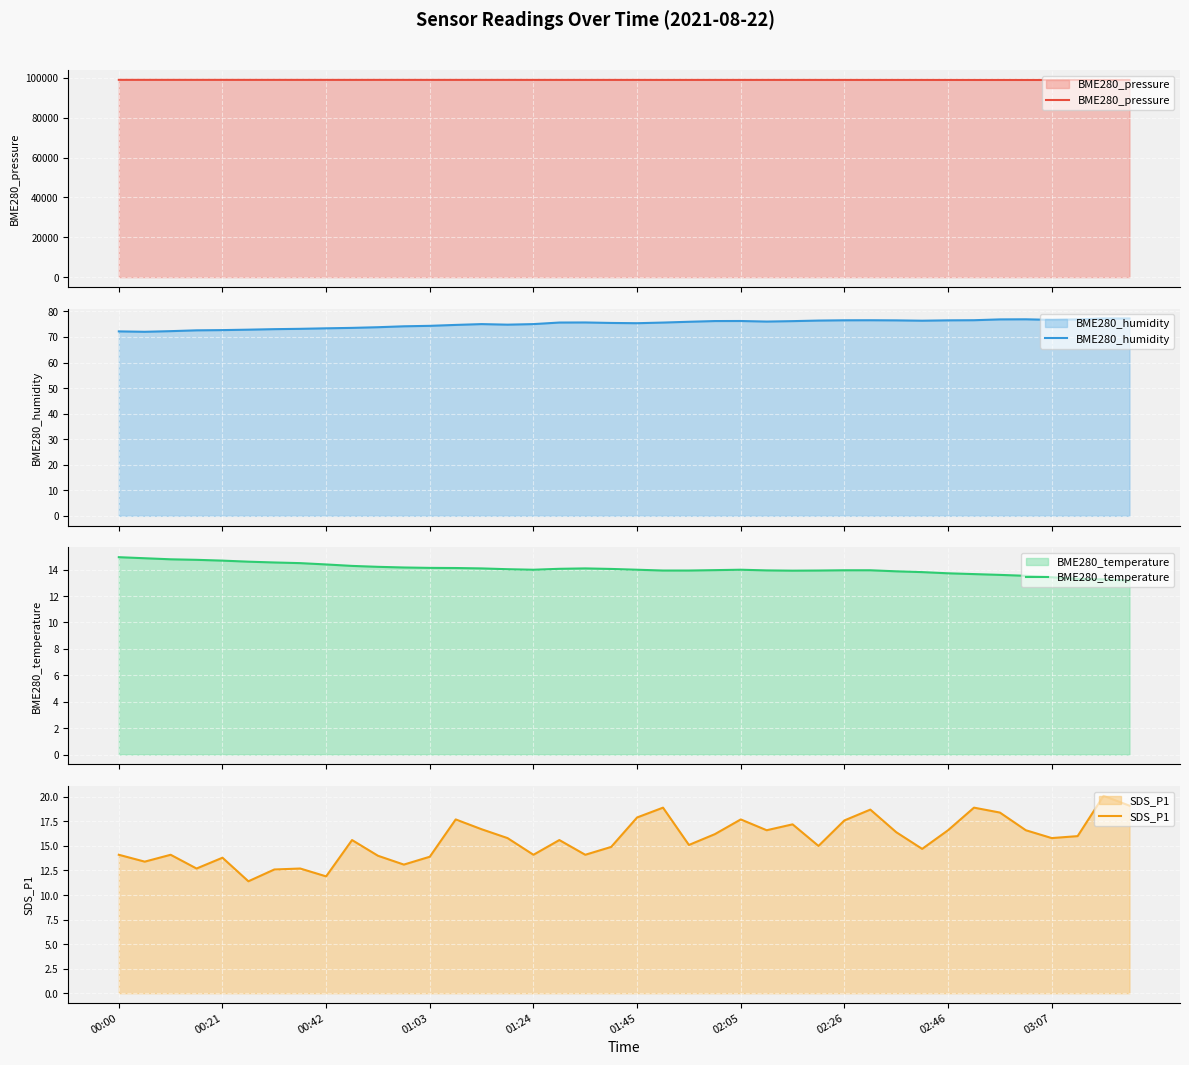

Reading right to left, what are all the values shown in this chart?

BME280_pressure: 98920.1	98918.7	98919.8	98919.5	98925.0	98932.2	98933.4	98939.8	98947.1	98948.5	98950.6	98954.9	98955.8	98960.7	98964.5	98961.6	98962.4	98960.3	98959.1	98965.6	98967.4	98967.6	98969.6	98970.1	98975.5	98975.8	98975.7	98975.0	98977.9	98979.6	98973.4	98975.6	98977.1	98980.5	98978.8	98985.3	98986.9	98985.3	98990.3	98993.2
BME280_humidity: 77.2	77.2	76.9	76.7	76.9	76.9	76.5	76.5	76.4	76.5	76.5	76.5	76.4	76.2	76.0	76.2	76.2	75.9	75.6	75.4	75.5	75.7	75.6	75.0	74.8	75.0	74.7	74.3	74.2	73.8	73.5	73.4	73.2	73.0	72.8	72.7	72.6	72.3	72.0	72.2
BME280_temperature: 13.2	13.3	13.3	13.4	13.5	13.6	13.7	13.7	13.8	13.9	13.9	13.9	13.9	13.9	13.9	14.0	14.0	13.9	13.9	14.0	14.1	14.1	14.1	14.0	14.0	14.1	14.1	14.1	14.2	14.2	14.3	14.4	14.5	14.5	14.6	14.7	14.7	14.8	14.9	14.9
SDS_P1: 19.1	20.1	16.0	15.8	16.6	18.4	18.9	16.6	14.7	16.4	18.7	17.6	15.0	17.2	16.6	17.7	16.2	15.1	18.9	17.9	14.9	14.1	15.6	14.1	15.8	16.7	17.7	13.9	13.1	14.0	15.6	11.9	12.7	12.6	11.4	13.8	12.7	14.1	13.4	14.1